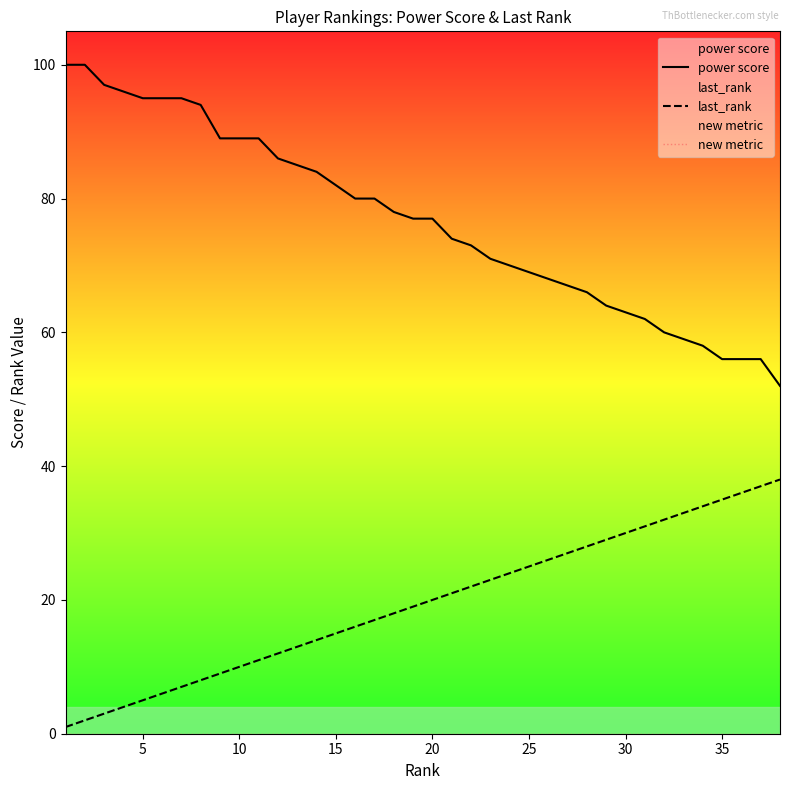

Does the chart display data point markers on the line(s)?

No